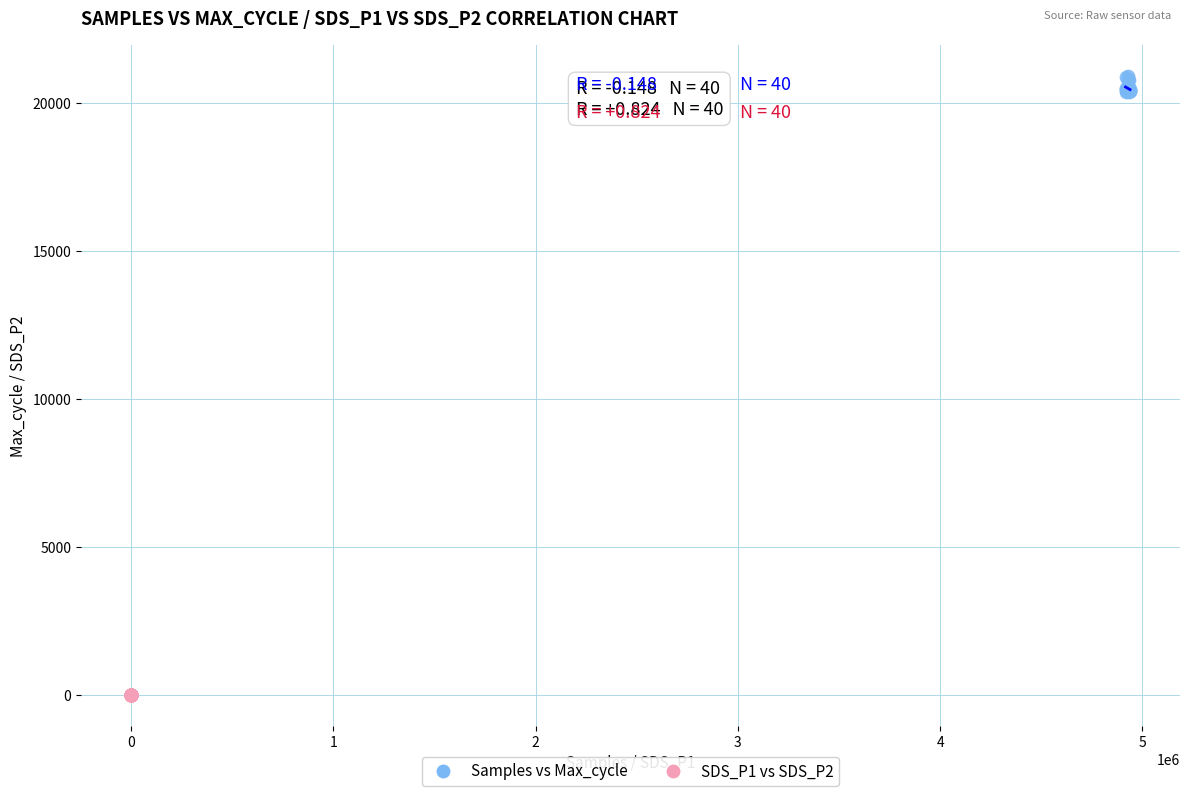

Which series has the widest spread of Y values?

Samples vs Max_cycle